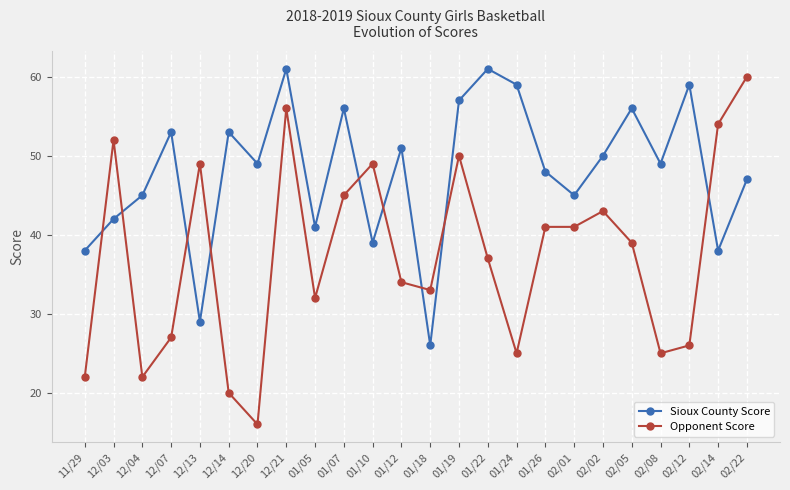

At which category does Sioux County Score reach its first local peak?

12/07